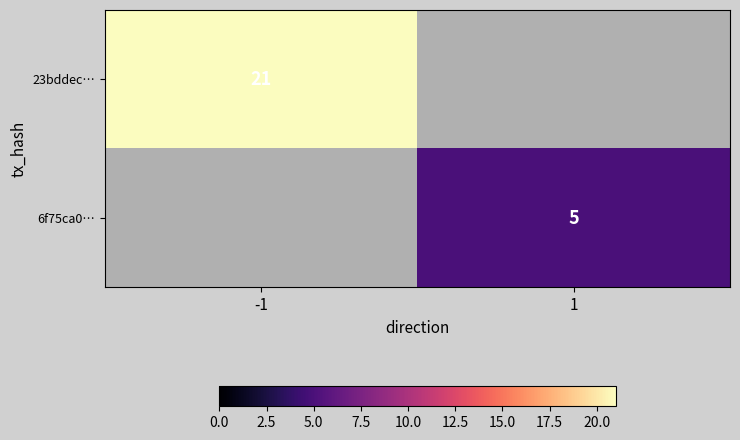

Is it true that 23bddec… equals 21 at -1?

True